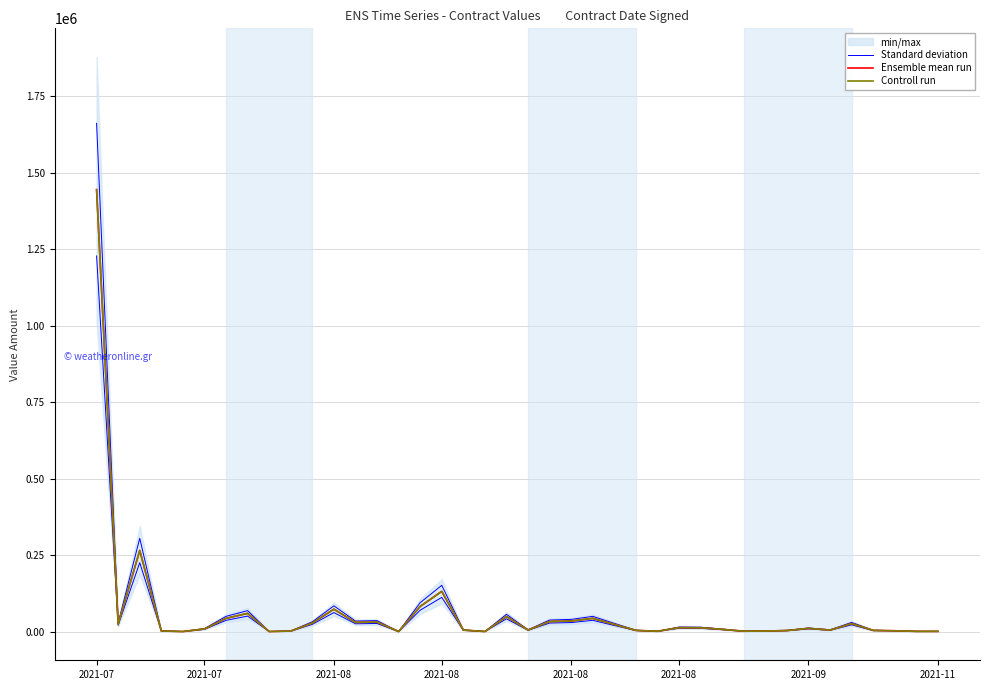

Which series has the largest total across all categories?

Standard deviation